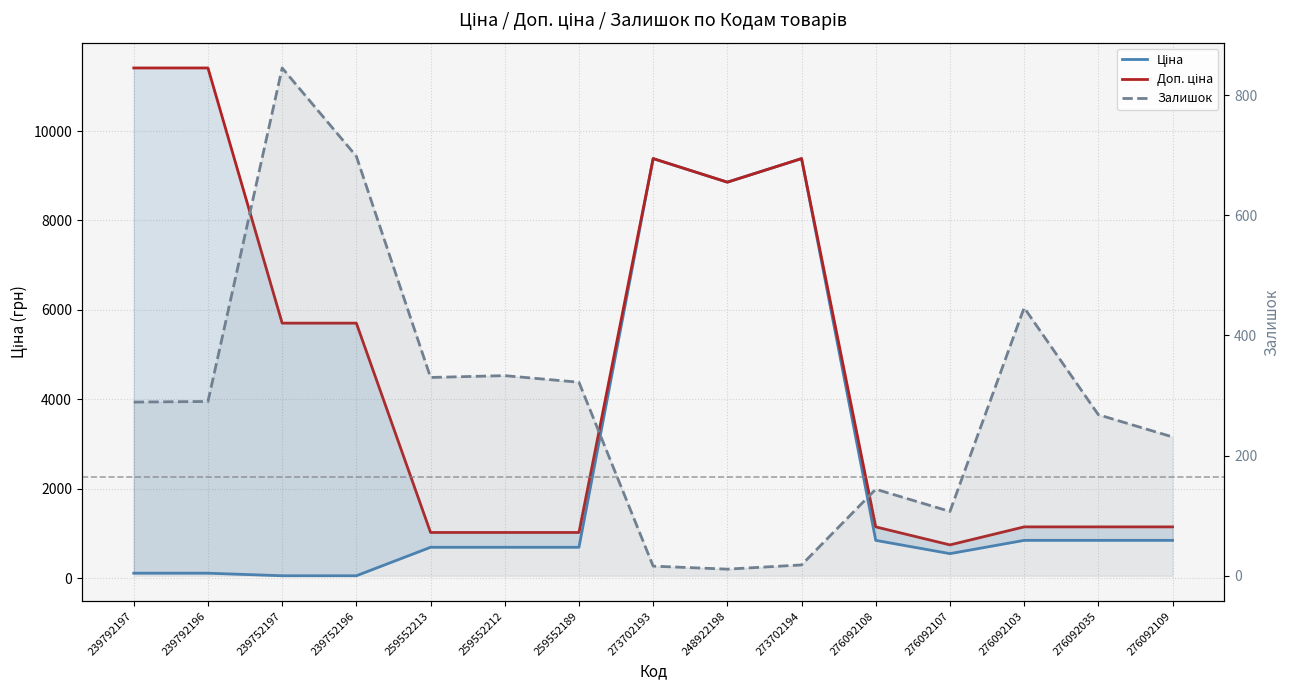

True or false: Залишок and Доп. ціна cross at least once.

False